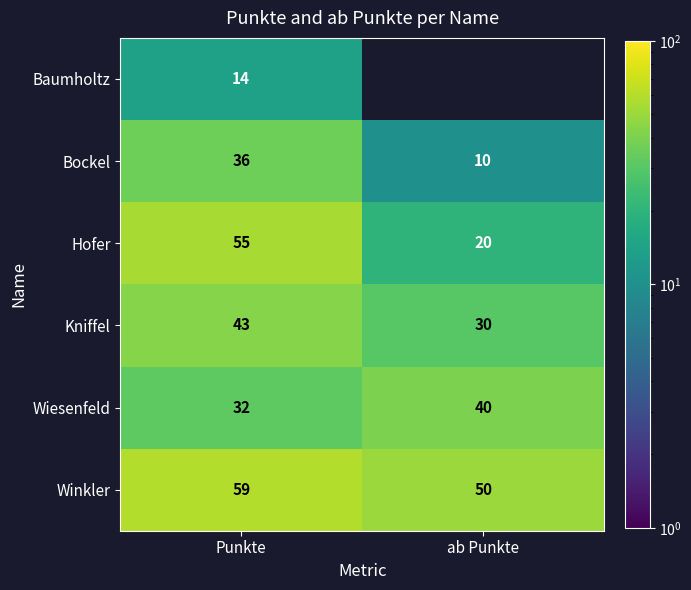

What is the smallest value displayed?

10.0